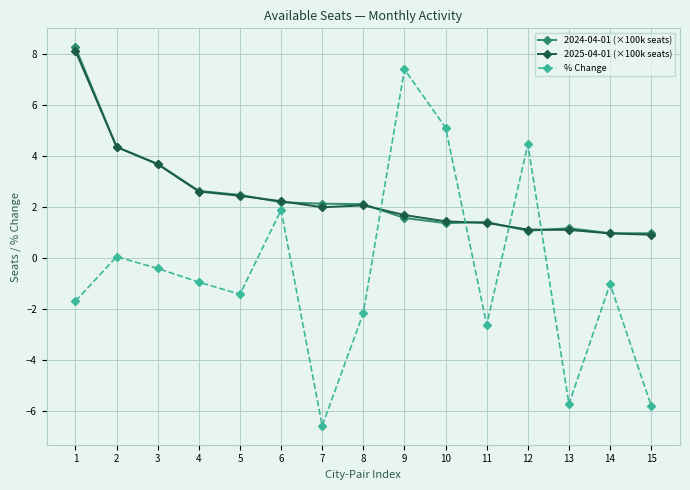

True or false: 2024-04-01 (×100k seats) has more than 0 interior local peaks.

True